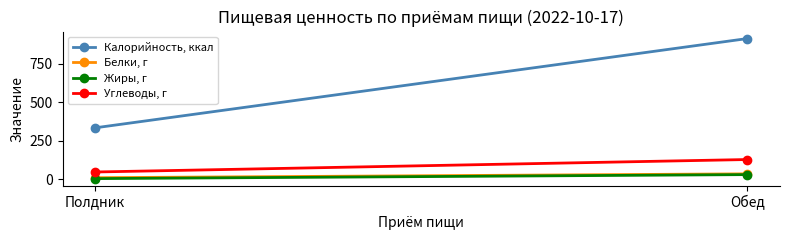

What is the difference between the highest and lowest values at Полдник?

330